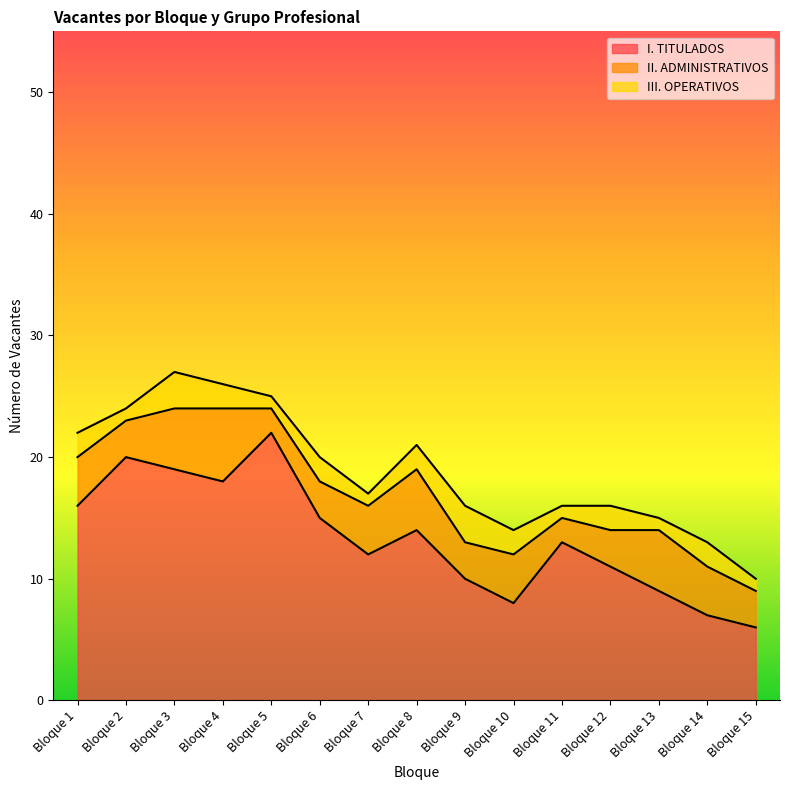

Which series changed the most between Bloque 2 and Bloque 5?

I. TITULADOS